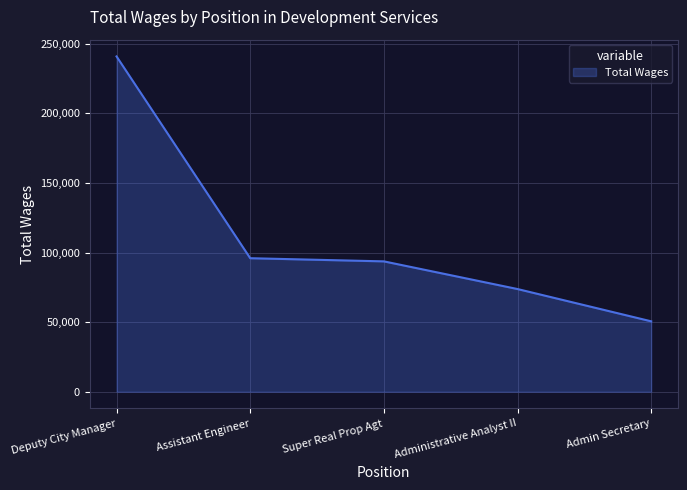

Reading left to right, extract all data points from this chart.

240863	95913	93643	73762	50571